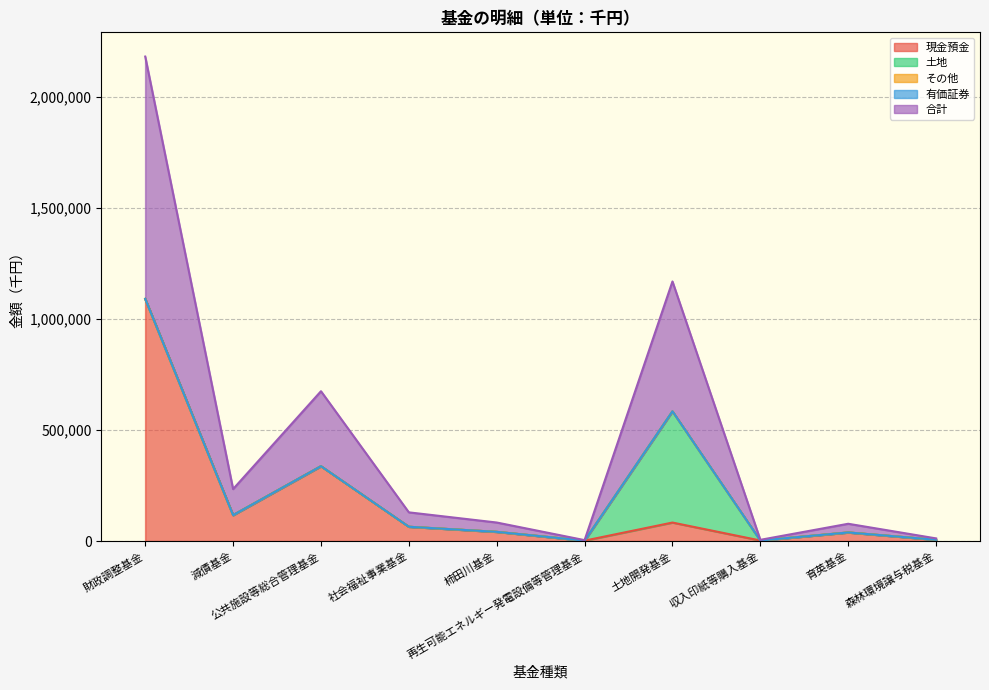

What is the greatest value displayed?

1090325